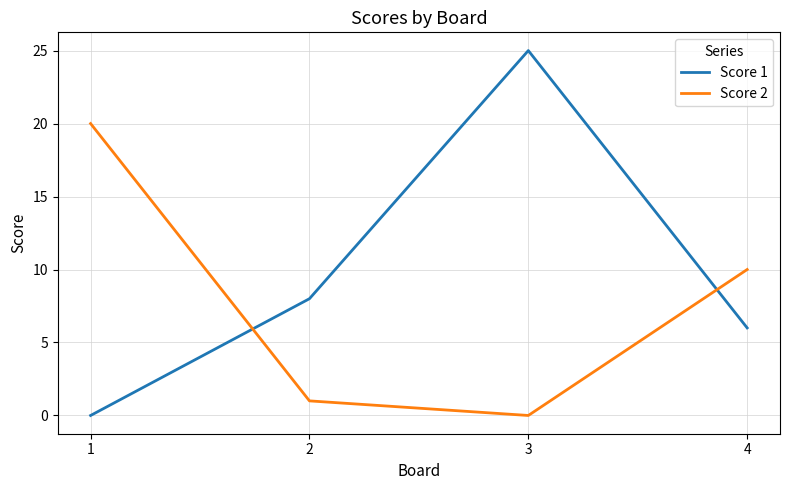

True or false: Score 2 has more than 1 points higher than both neighbors.

False